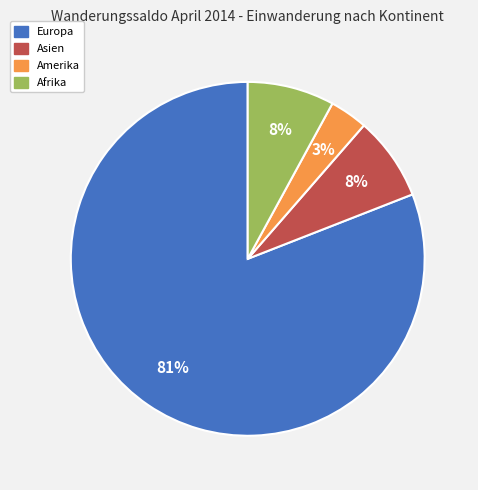

To the nearest percent, what is the average slice percentage?

25%